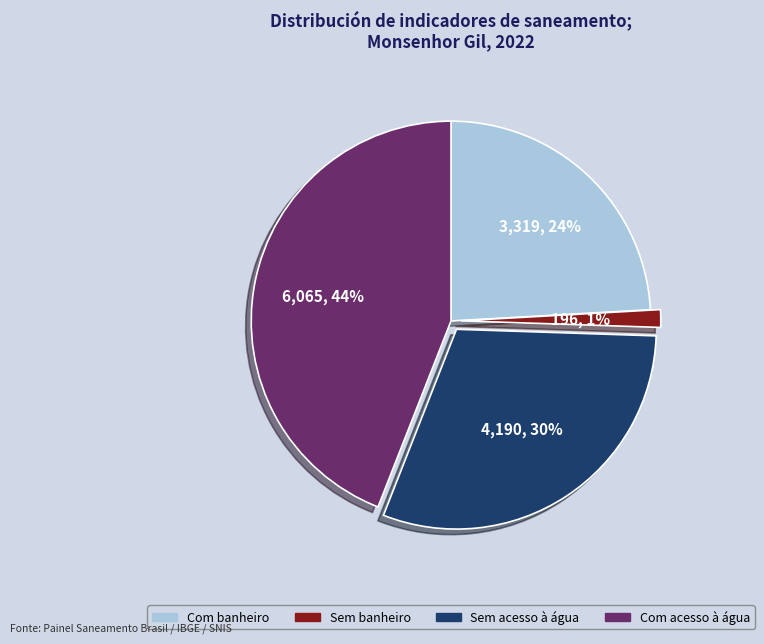

Rank the categories by value from highest to lowest.

Com acesso à água, Sem acesso à água, Com banheiro, Sem banheiro